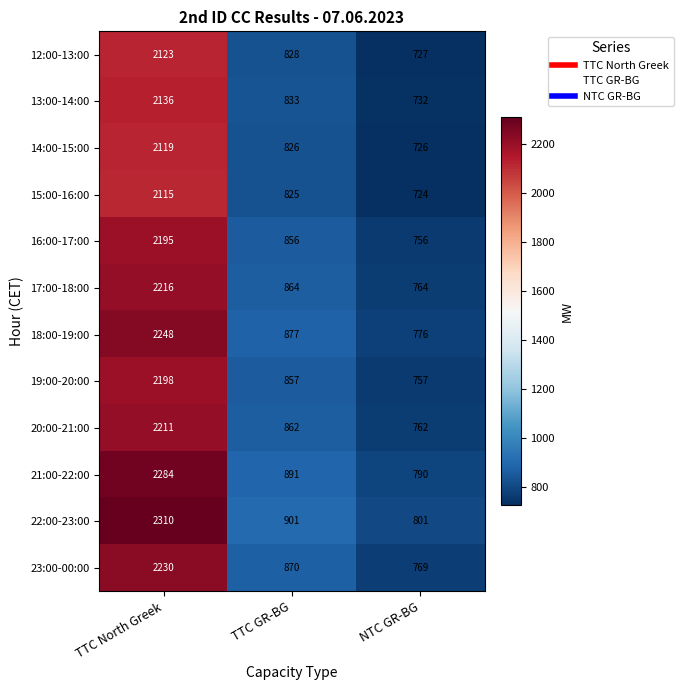

What is the minimum value for 22:00-23:00?

801